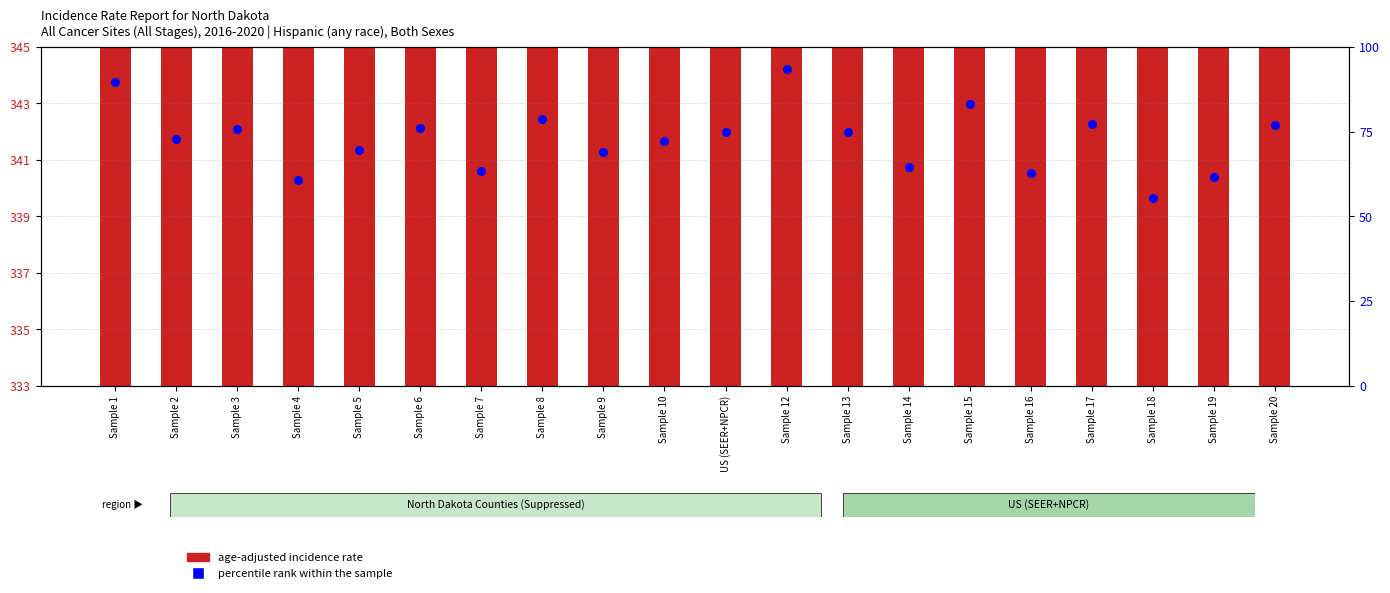

At how many categories does at least one series exceed 306?

20